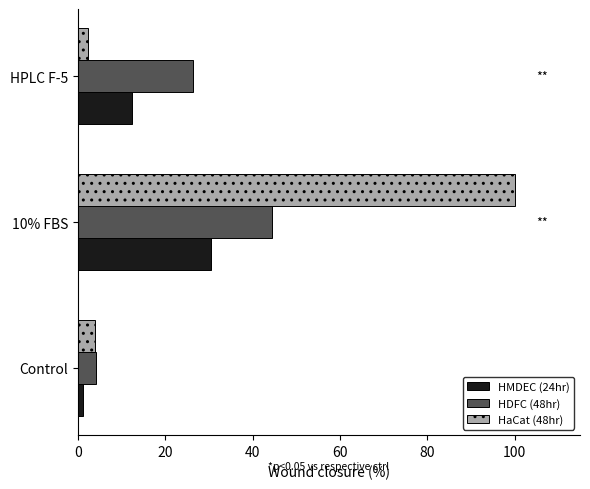

What is the greatest value displayed?

100.0